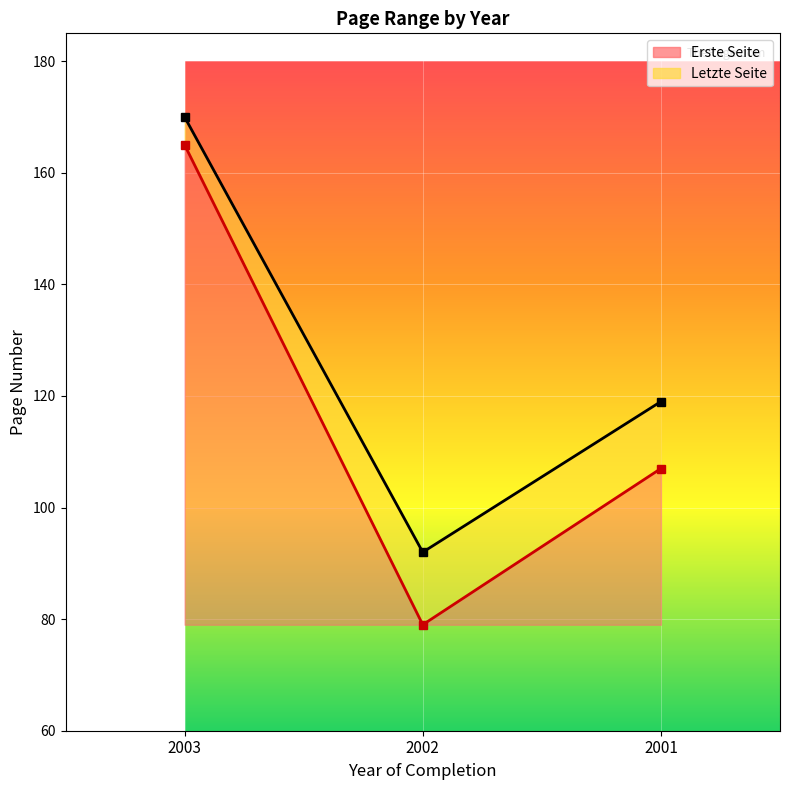

Which series has the largest total across all categories?

Letzte Seite